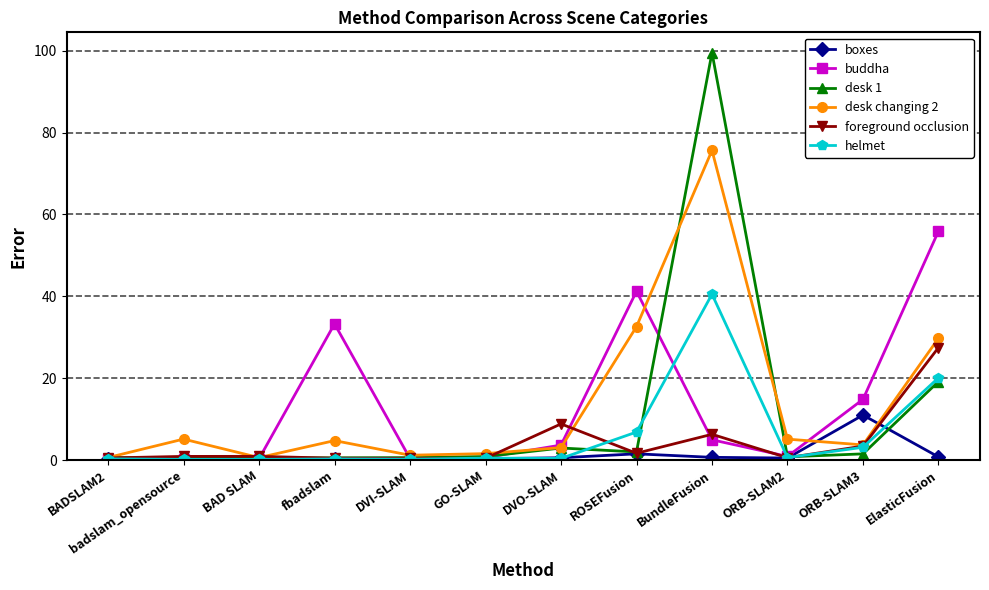

At which category is the sum across all series the highest?

BundleFusion